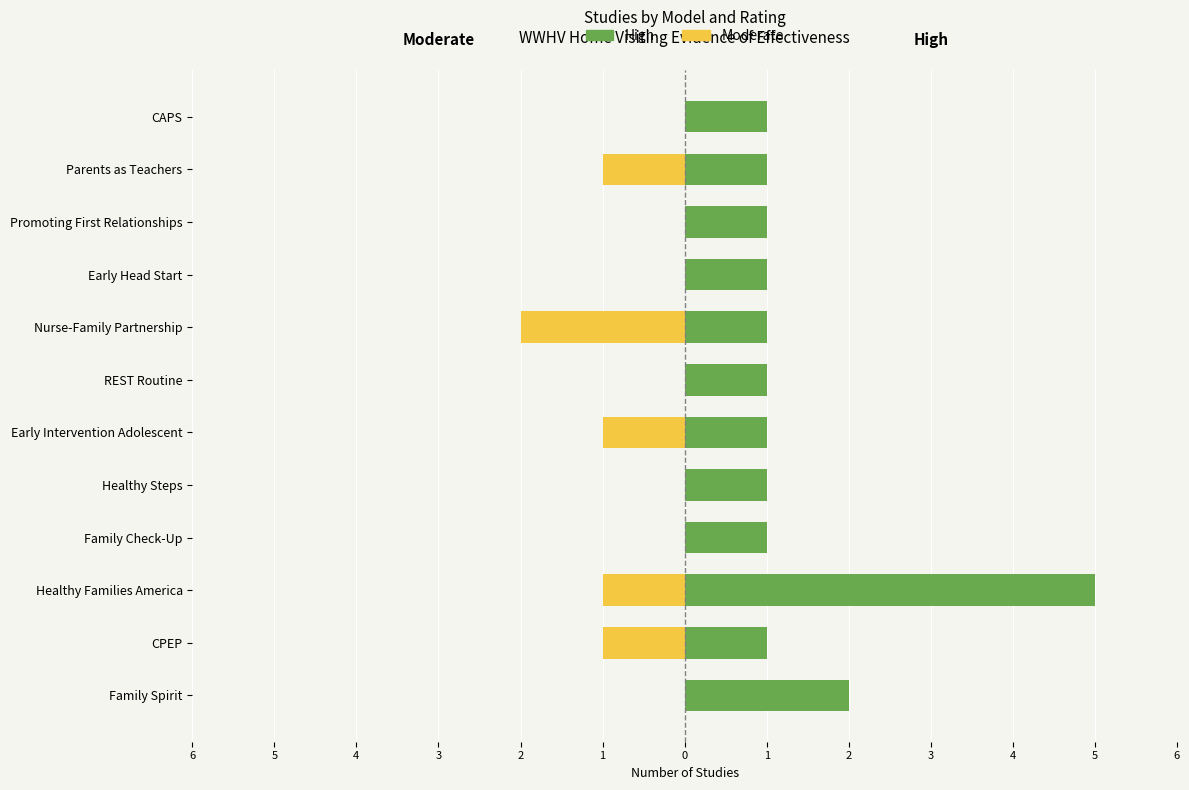

How many groups of bars are there?

12